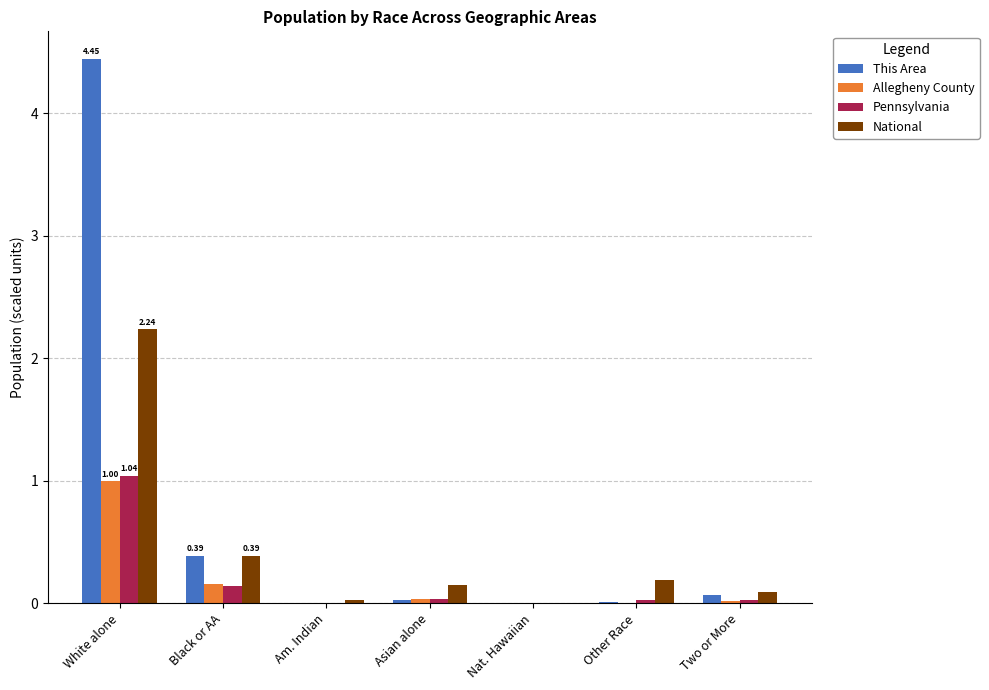

The This Area series shows 0.0 at Asian alone. True or false?

True